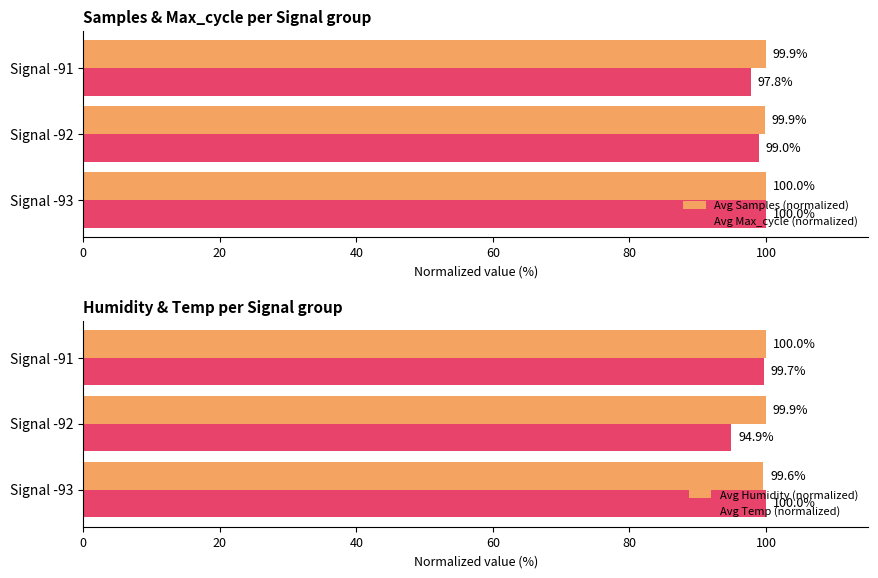

Reading left to right, what are all the values shown in this chart?

Avg Samples (normalized): 100.0	99.9	99.9
Avg Max_cycle (normalized): 100.0	99.0	97.8
Avg Humidity (normalized): 99.6	99.9	100.0
Avg Temp (normalized): 100.0	94.9	99.7